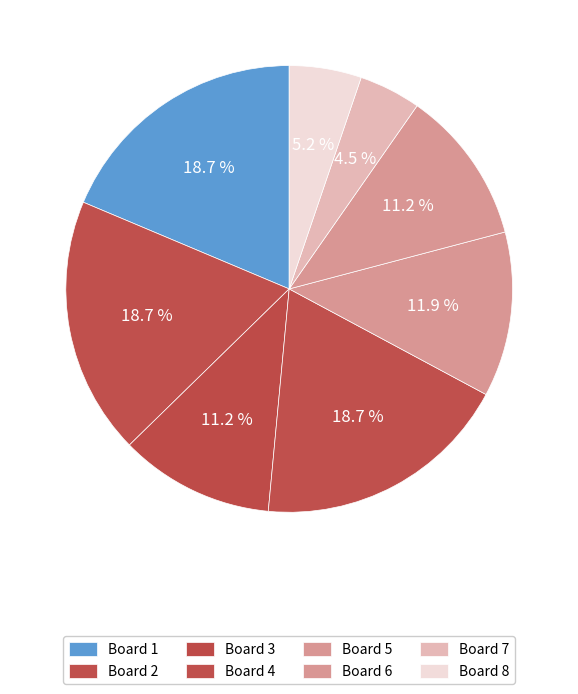

True or false: Board 1 accounts for 19% of the total.

True